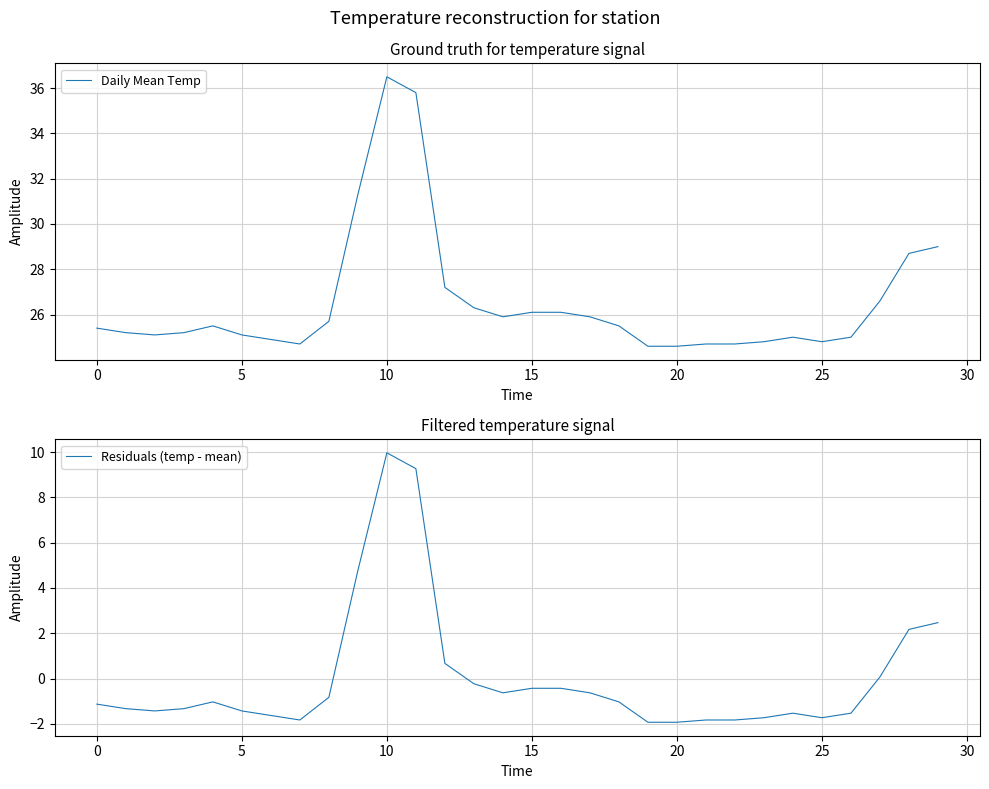

Is the value of Daily Mean Temp at 30 greater than the value of Residuals (temp - mean) at 20?

Yes